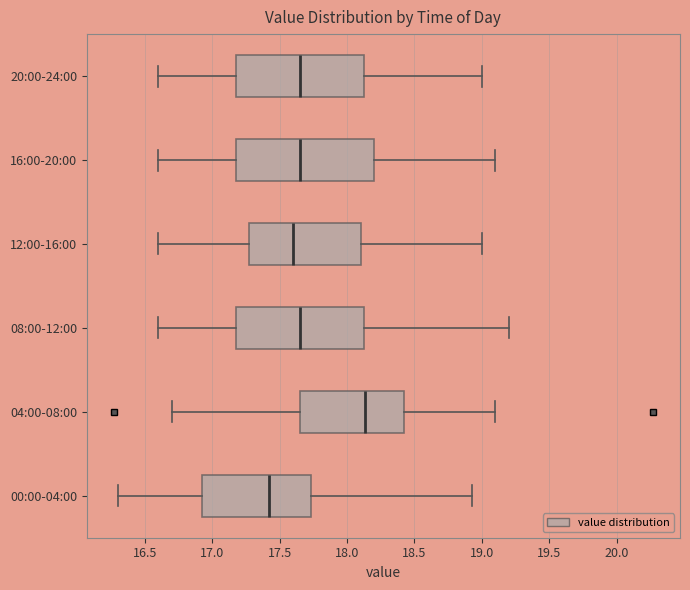

Reading bottom to top, read every box against the x-axis: the position of its median line, the range the box covers, and the ends of its whiskers. The values are not printed on the chart, so give them approximately, as read against the axis.

00:00-04:00: median 17.40, box 16.95 to 17.75, whiskers 16.30 to 18.95
04:00-08:00: median 18.15, box 17.65 to 18.45, whiskers 16.70 to 19.10
08:00-12:00: median 17.65, box 17.20 to 18.15, whiskers 16.60 to 19.20
12:00-16:00: median 17.60, box 17.30 to 18.10, whiskers 16.60 to 19.00
16:00-20:00: median 17.65, box 17.20 to 18.20, whiskers 16.60 to 19.10
20:00-24:00: median 17.65, box 17.20 to 18.15, whiskers 16.60 to 19.00